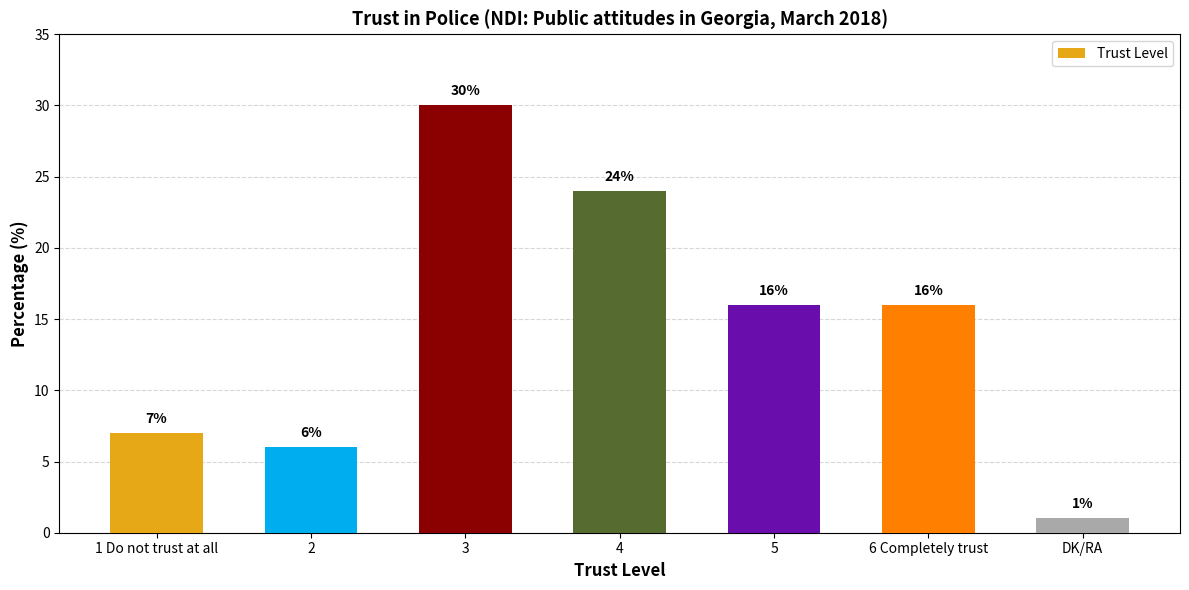

What is the difference between the maximum and minimum values?

29